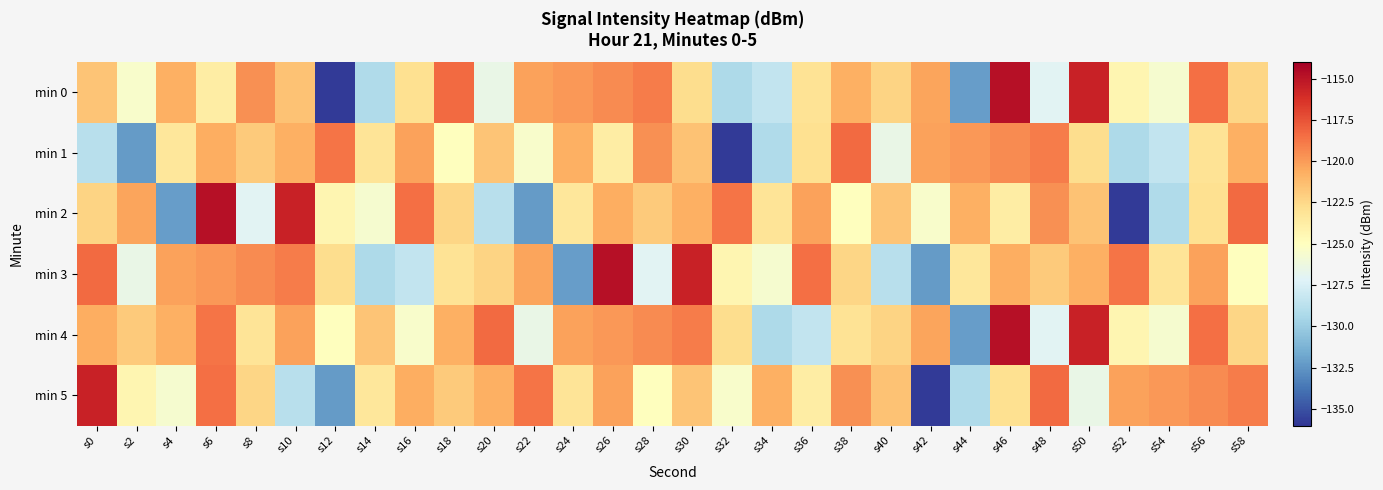

Reading right to left, transcribe all the data shown in this chart.

min 0: s58=-122.4	s56=-118.5	s54=-125.7	s52=-124.4	s50=-115.6	s48=-127.1	s46=-114.8	s44=-132.2	s42=-120.3	s40=-122.3	s38=-120.8	s36=-123.1	s34=-128.4	s32=-129.3	s30=-122.7	s28=-118.9	s26=-119.5	s24=-119.9	s22=-120.2	s20=-126.5	s18=-118.4	s16=-122.9	s14=-129.1	s12=-135.8	s10=-121.5	s8=-119.7	s6=-123.7	s4=-120.8	s2=-125.4	s0=-121.6
min 1: s58=-120.8	s56=-123.1	s54=-128.4	s52=-129.3	s50=-122.7	s48=-118.9	s46=-119.5	s44=-119.9	s42=-120.2	s40=-126.5	s38=-118.4	s36=-122.9	s34=-129.1	s32=-135.8	s30=-121.5	s28=-119.7	s26=-123.7	s24=-120.8	s22=-125.4	s20=-121.6	s18=-124.9	s16=-120.2	s14=-123.2	s12=-118.7	s10=-120.8	s8=-121.9	s6=-120.7	s4=-123.3	s2=-132.3	s0=-128.8
min 2: s58=-118.4	s56=-122.9	s54=-129.1	s52=-135.8	s50=-121.5	s48=-119.7	s46=-123.7	s44=-120.8	s42=-125.4	s40=-121.6	s38=-124.9	s36=-120.2	s34=-123.2	s32=-118.7	s30=-120.8	s28=-121.9	s26=-120.7	s24=-123.3	s22=-132.3	s20=-128.8	s18=-122.4	s16=-118.5	s14=-125.7	s12=-124.4	s10=-115.6	s8=-127.1	s6=-114.8	s4=-132.2	s2=-120.3	s0=-122.3
min 3: s58=-124.9	s56=-120.2	s54=-123.2	s52=-118.7	s50=-120.8	s48=-121.9	s46=-120.7	s44=-123.3	s42=-132.3	s40=-128.8	s38=-122.4	s36=-118.5	s34=-125.7	s32=-124.4	s30=-115.6	s28=-127.1	s26=-114.8	s24=-132.2	s22=-120.3	s20=-122.3	s18=-123.1	s16=-128.4	s14=-129.3	s12=-122.7	s10=-118.9	s8=-119.5	s6=-119.9	s4=-120.2	s2=-126.5	s0=-118.4
min 4: s58=-122.4	s56=-118.5	s54=-125.7	s52=-124.4	s50=-115.6	s48=-127.1	s46=-114.8	s44=-132.2	s42=-120.3	s40=-122.3	s38=-123.1	s36=-128.4	s34=-129.3	s32=-122.7	s30=-118.9	s28=-119.5	s26=-119.9	s24=-120.2	s22=-126.5	s20=-118.4	s18=-120.8	s16=-125.4	s14=-121.6	s12=-124.9	s10=-120.2	s8=-123.2	s6=-118.7	s4=-120.8	s2=-121.9	s0=-120.7
min 5: s58=-118.9	s56=-119.5	s54=-119.9	s52=-120.2	s50=-126.5	s48=-118.4	s46=-122.9	s44=-129.1	s42=-135.8	s40=-121.5	s38=-119.7	s36=-123.7	s34=-120.8	s32=-125.4	s30=-121.6	s28=-124.9	s26=-120.2	s24=-123.2	s22=-118.7	s20=-120.8	s18=-121.9	s16=-120.7	s14=-123.3	s12=-132.3	s10=-128.8	s8=-122.4	s6=-118.5	s4=-125.7	s2=-124.4	s0=-115.6